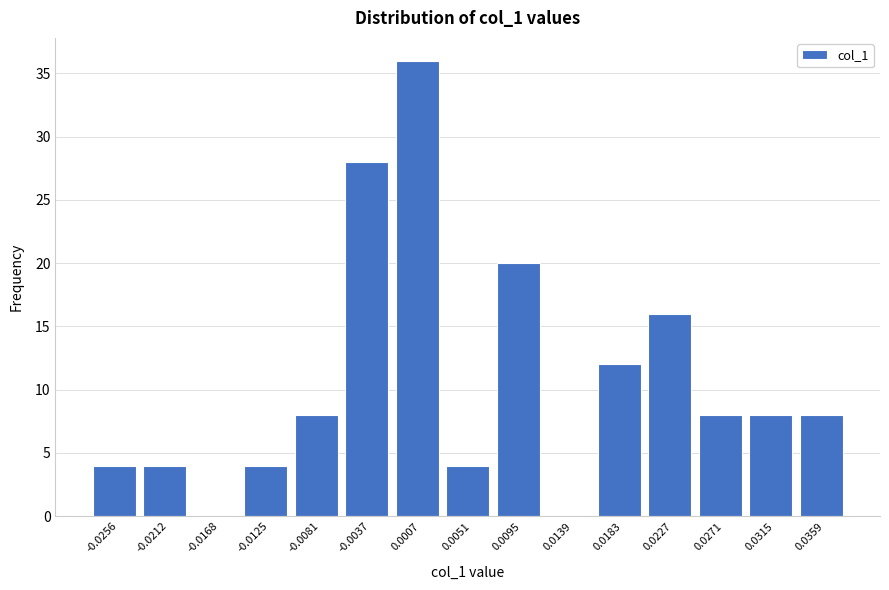

Reading left to right, transcribe all the data shown in this chart.

-0.0256=4	-0.0212=4	-0.0168=0	-0.0125=4	-0.0081=8	-0.0037=28	0.0007=36	0.0051=4	0.0095=20	0.0139=0	0.0183=12	0.0227=16	0.0271=8	0.0315=8	0.0359=8